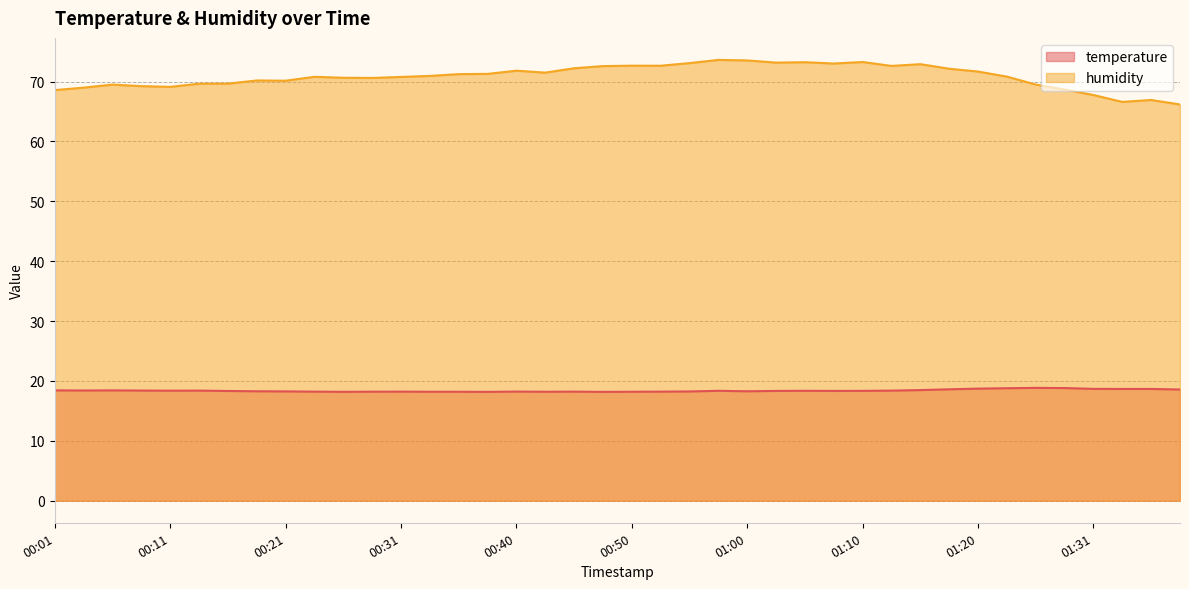

How many data points in humidity are above 70?

27